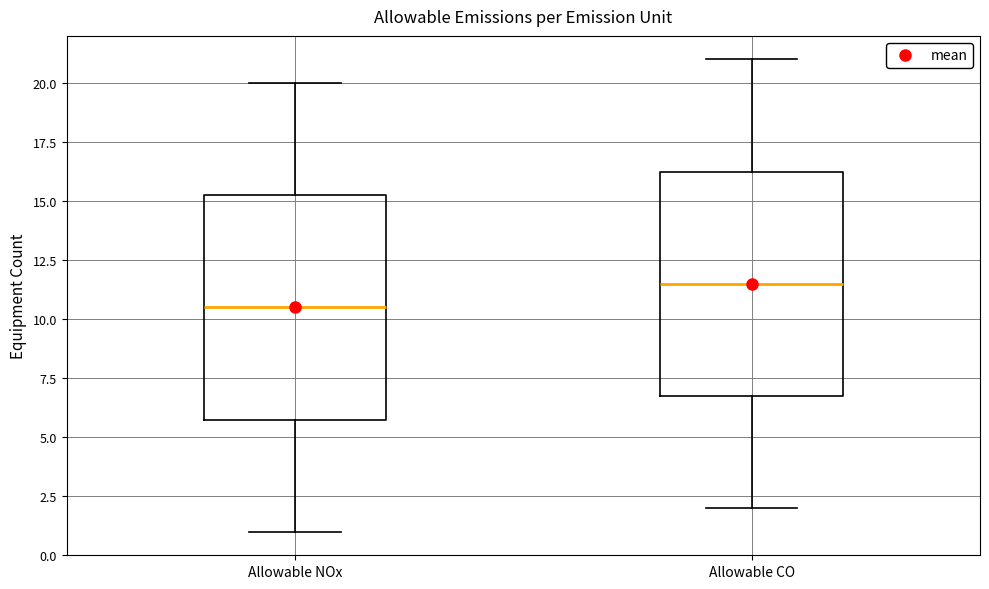

Reading left to right, transcribe this box plot: for each box, give where its median line is, the range the box spans, and where its two whiskers end, as read against the y-axis. The values are not printed on the chart, so give them approximately, as read against the axis.

Allowable NOx: median 10.5, box 6.0 to 15.5, whiskers 1.0 to 20.0
Allowable CO: median 11.5, box 7.0 to 16.5, whiskers 2.0 to 21.0